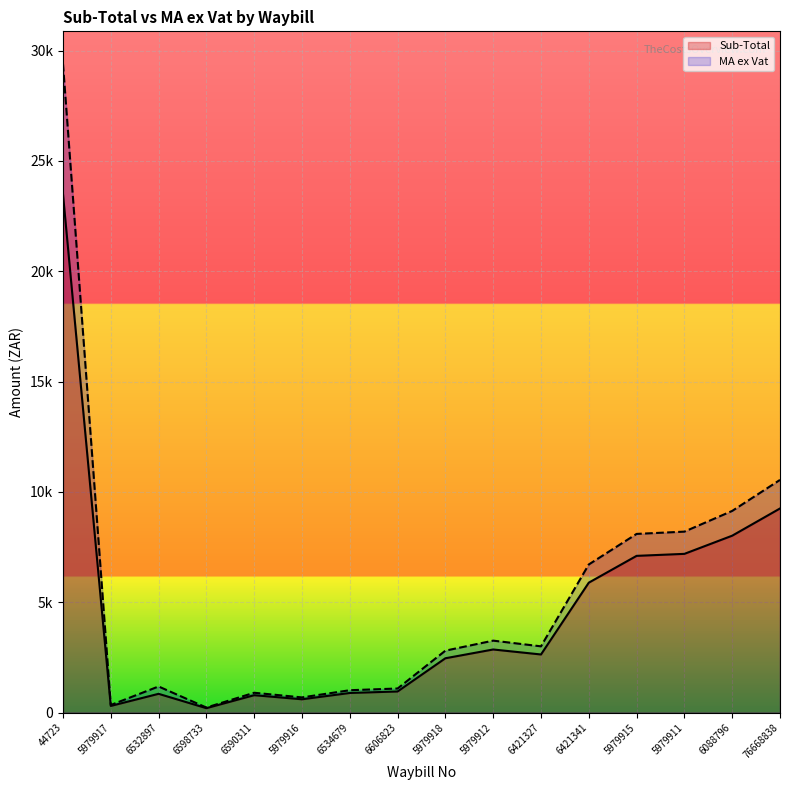

At which category does MA ex Vat reach its first local peak?

6532897